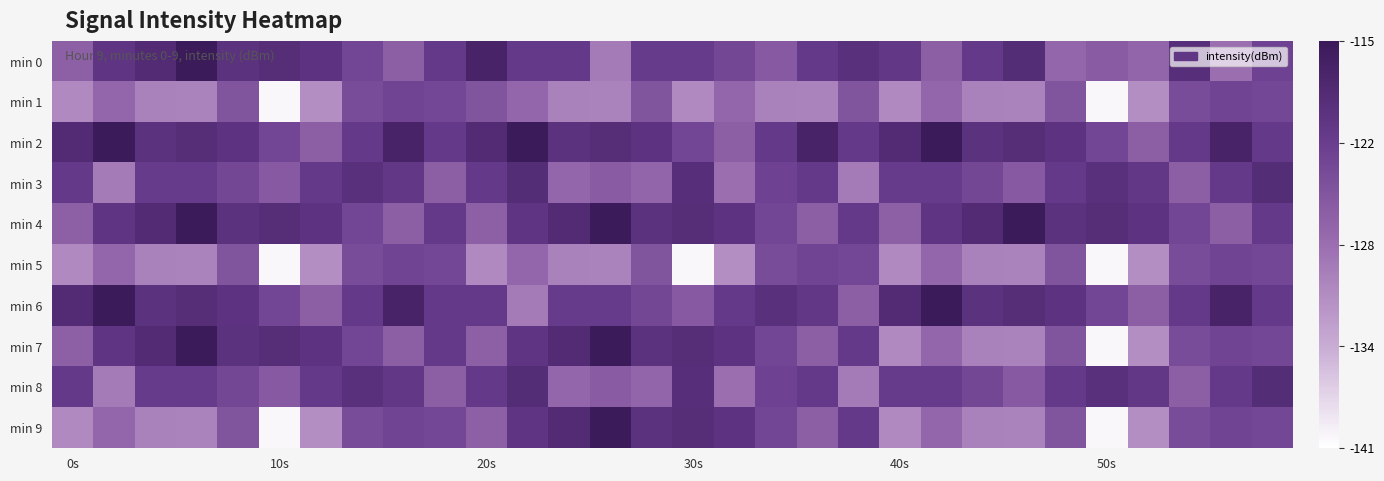

How many distinct data groups are displayed?

10